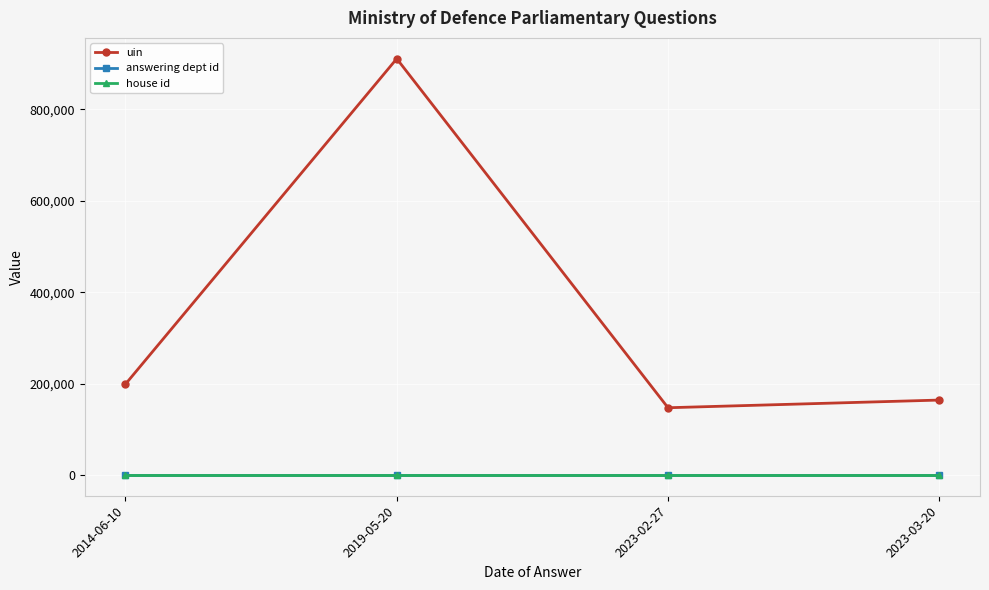

At how many categories does at least one series exceed 126435?

4